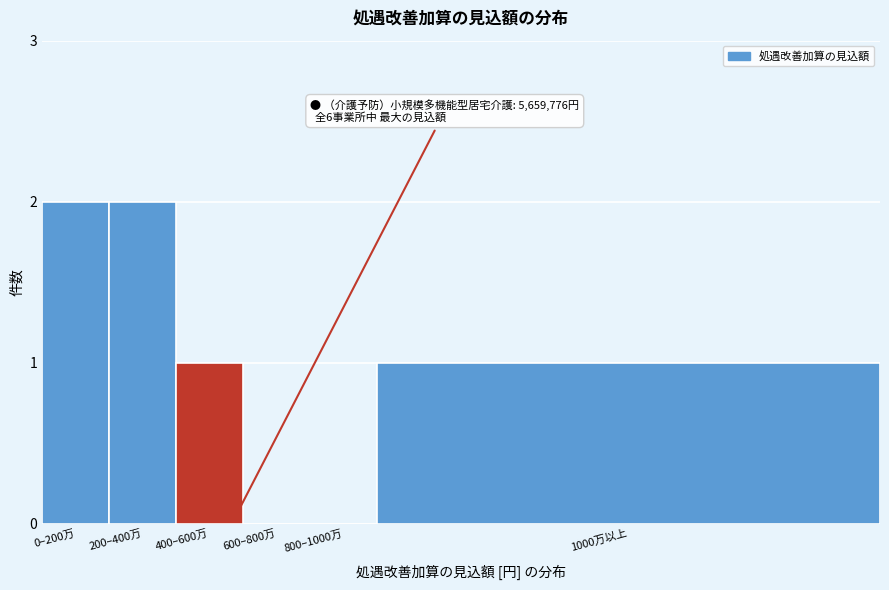

Reading left to right, extract all data points from this chart.

0–200万=2	200–400万=2	400–600万=1	600–800万=0	800–1000万=0	1000万以上=1